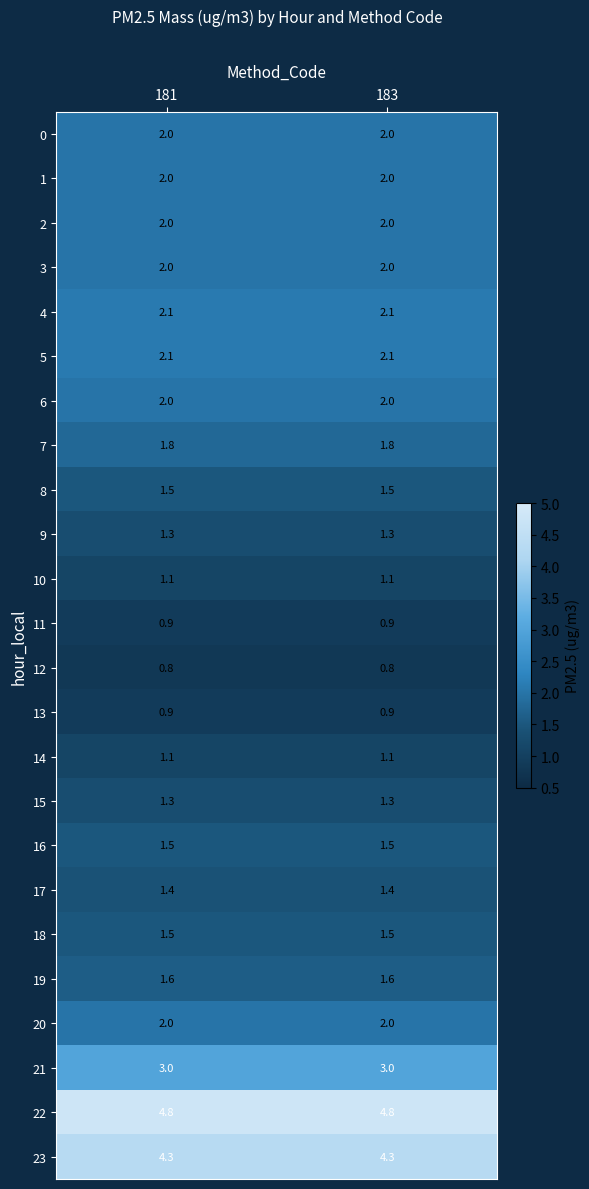

What is the smallest value displayed?

0.8